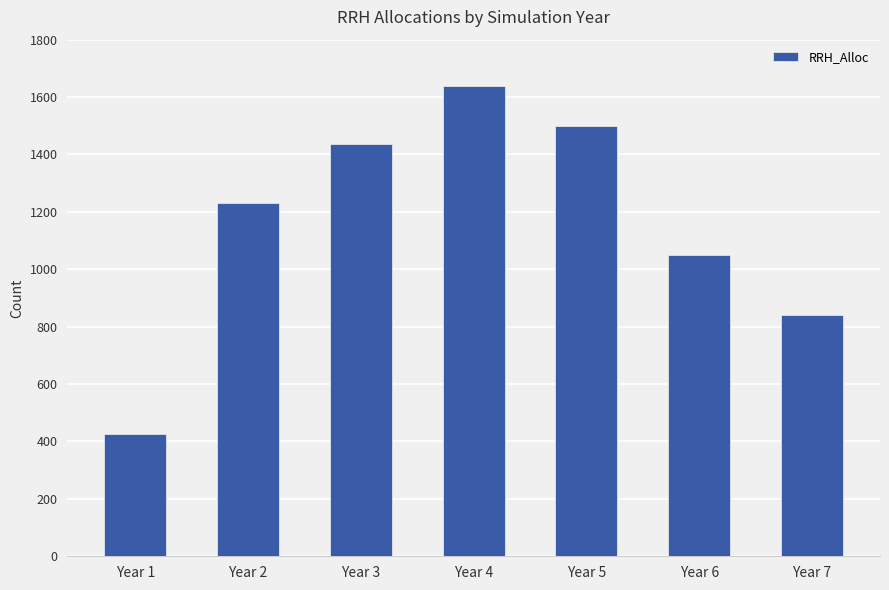

How many data points does each series have?

7